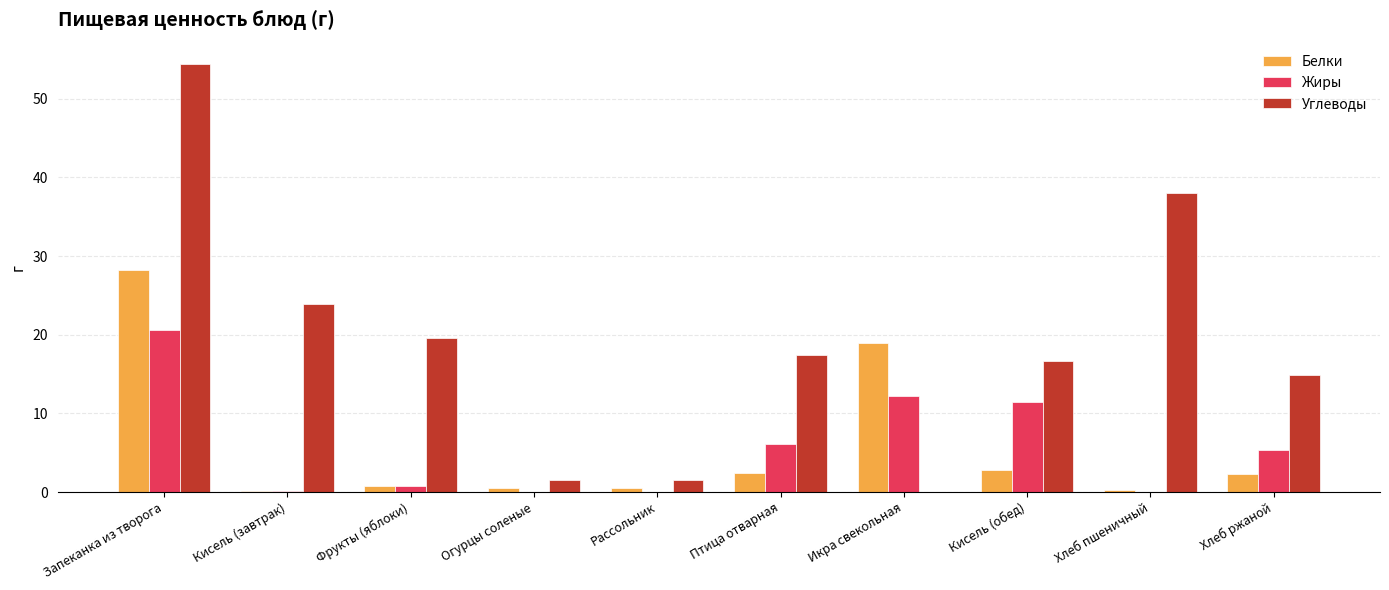

How many values in Углеводы are above zero?

9